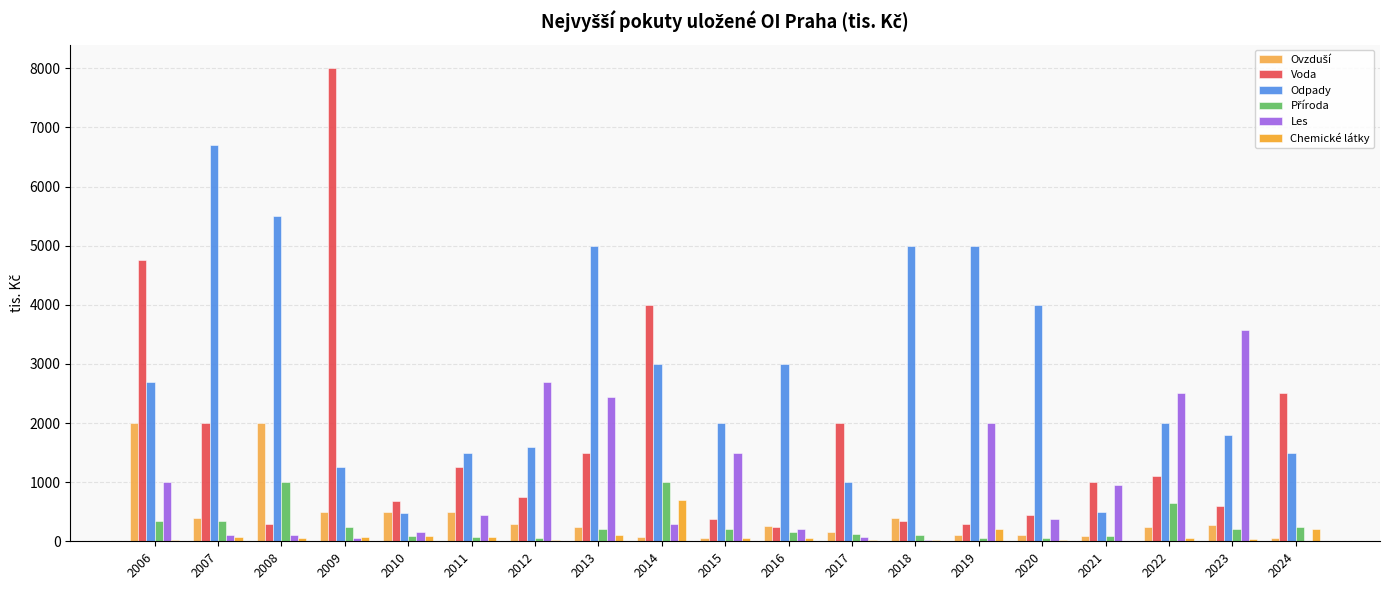

Which has a higher value, 2021 or 2022?

2022